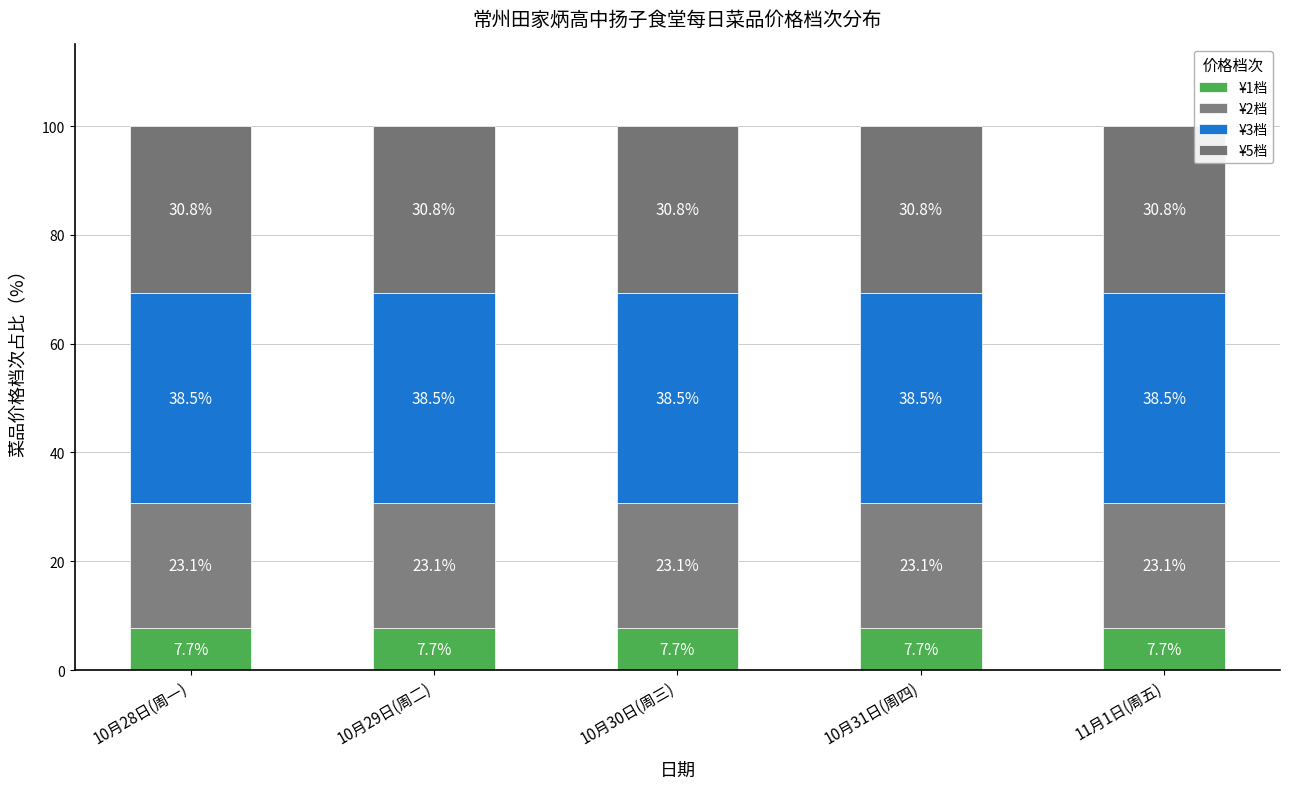

Does the chart contain any negative values?

No